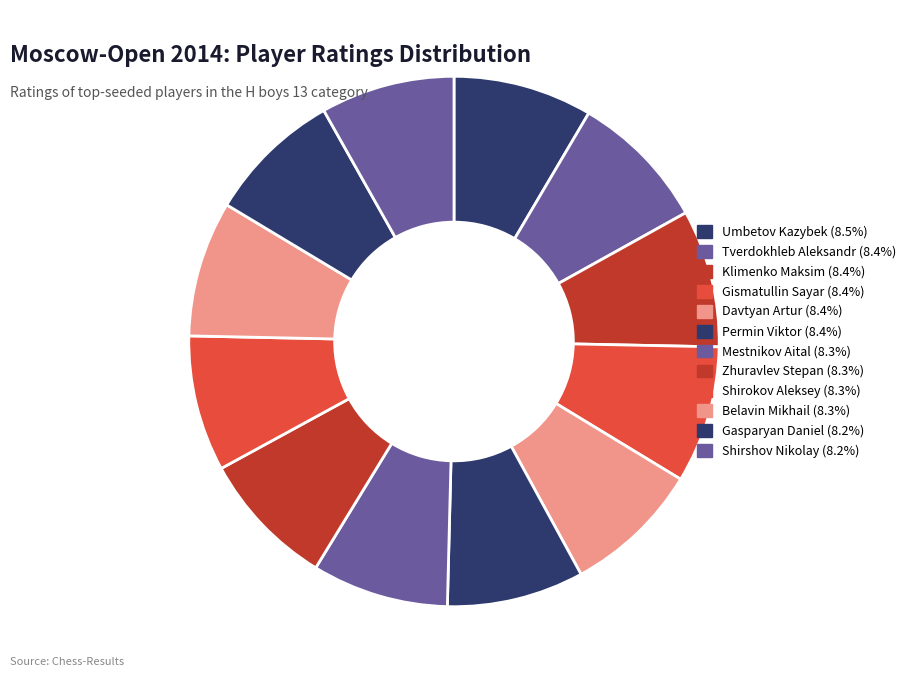

What is the largest slice in the pie chart?

Umbetov Kazybek (1836)